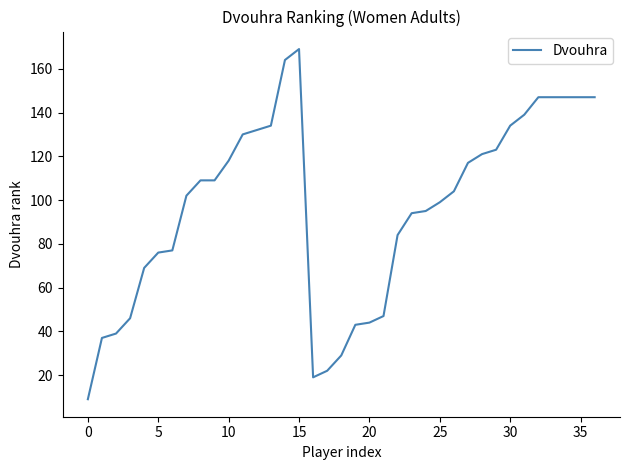

Does the chart have visible grid lines?

No